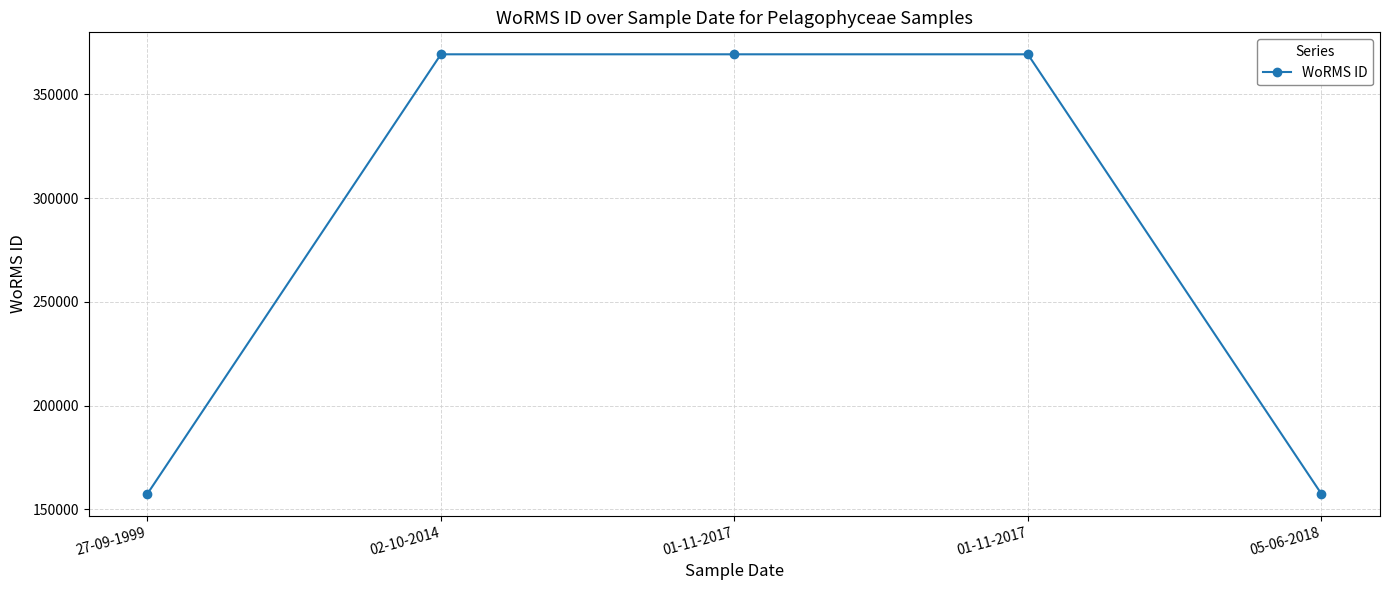

How many lines are shown in the chart?

1